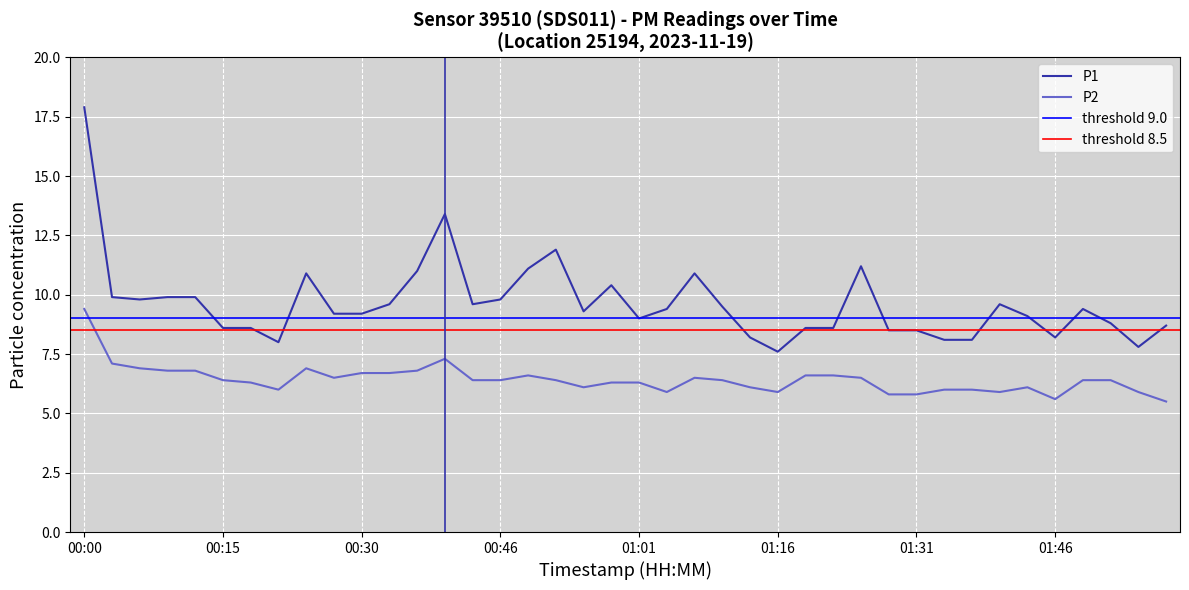

At which category is the sum across all series the highest?

00:00